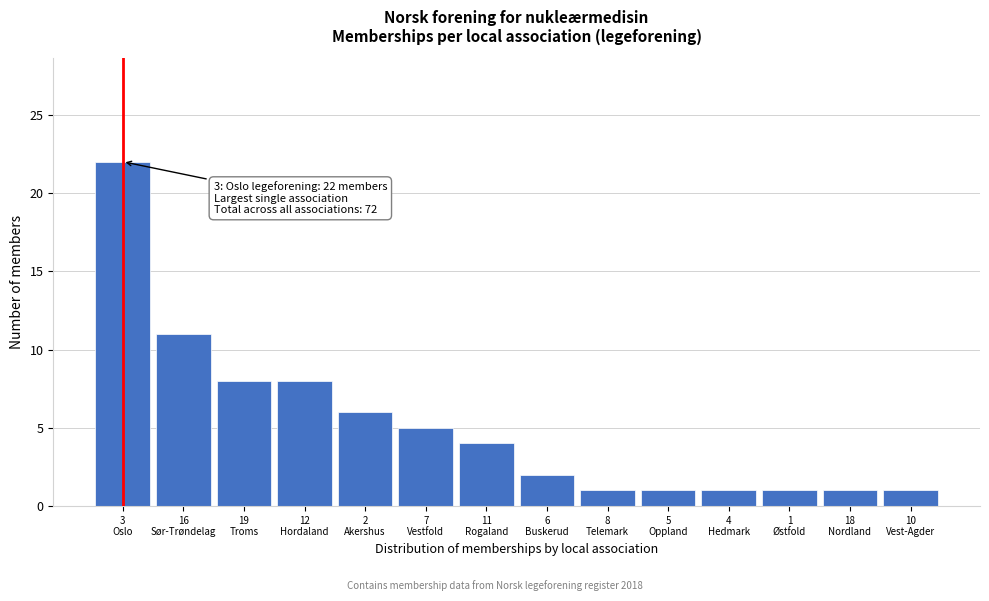

Reading left to right, extract all data points from this chart.

22	11	8	8	6	5	4	2	1	1	1	1	1	1